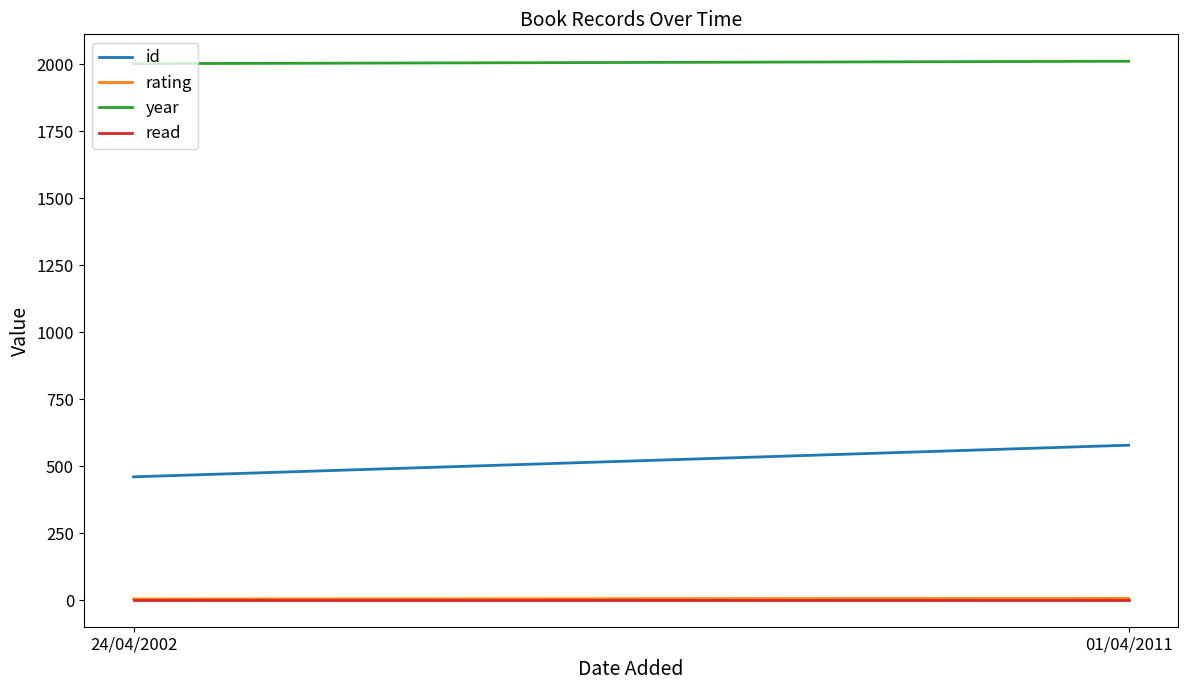

What is the label of the 1st point from the right?

01/04/2011